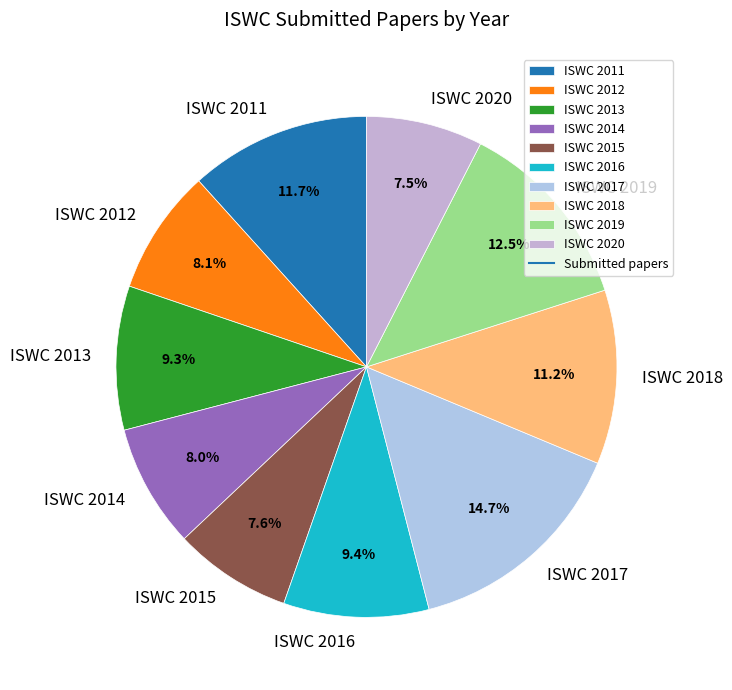

Approximately how many times larger is the value at ISWC 2016 compared to ISWC 2015?

1.2